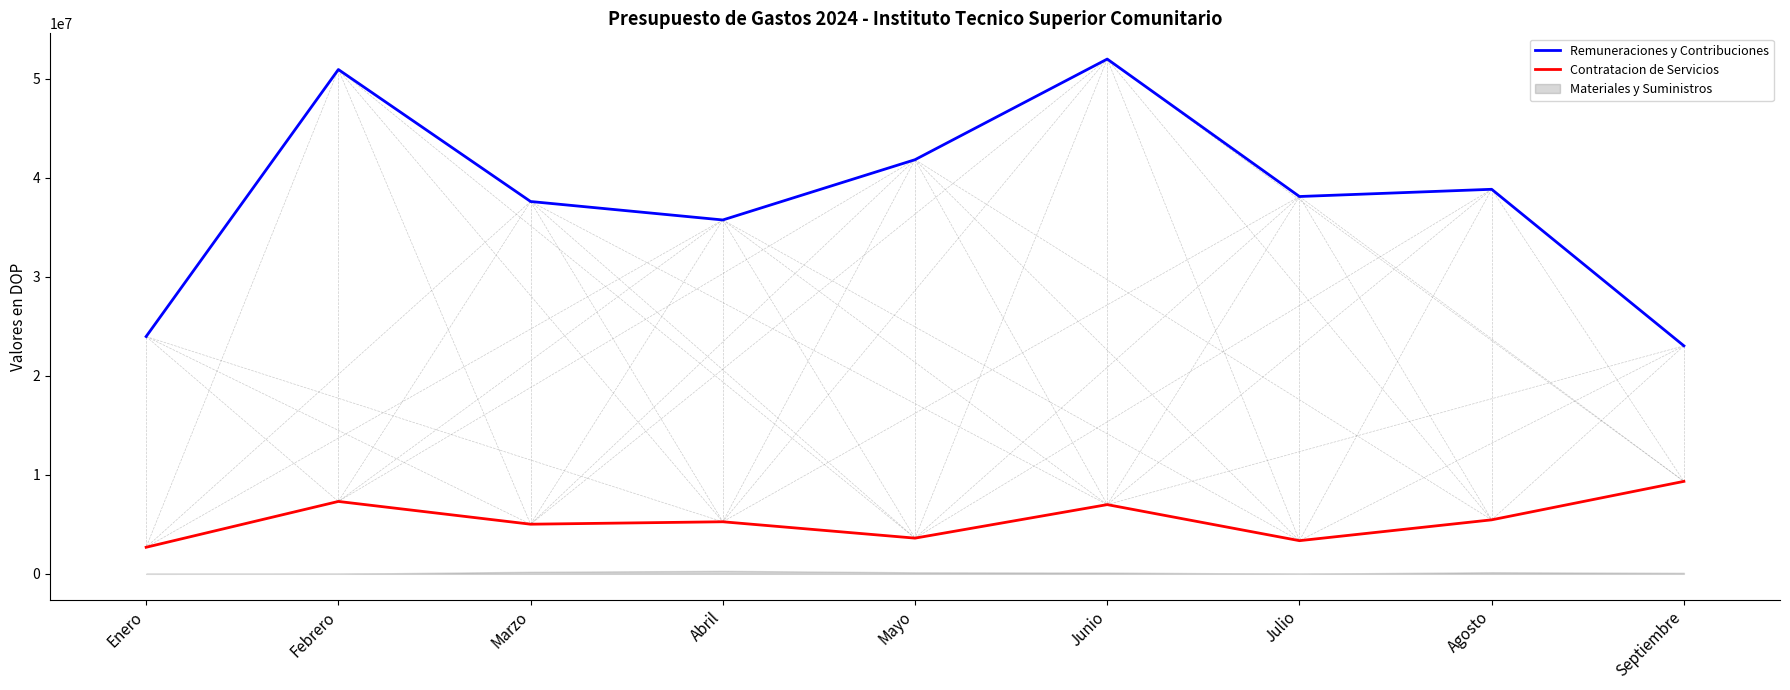

In Contratacion de Servicios, how many points are higher than both neighbors (excluding endpoints)?

3